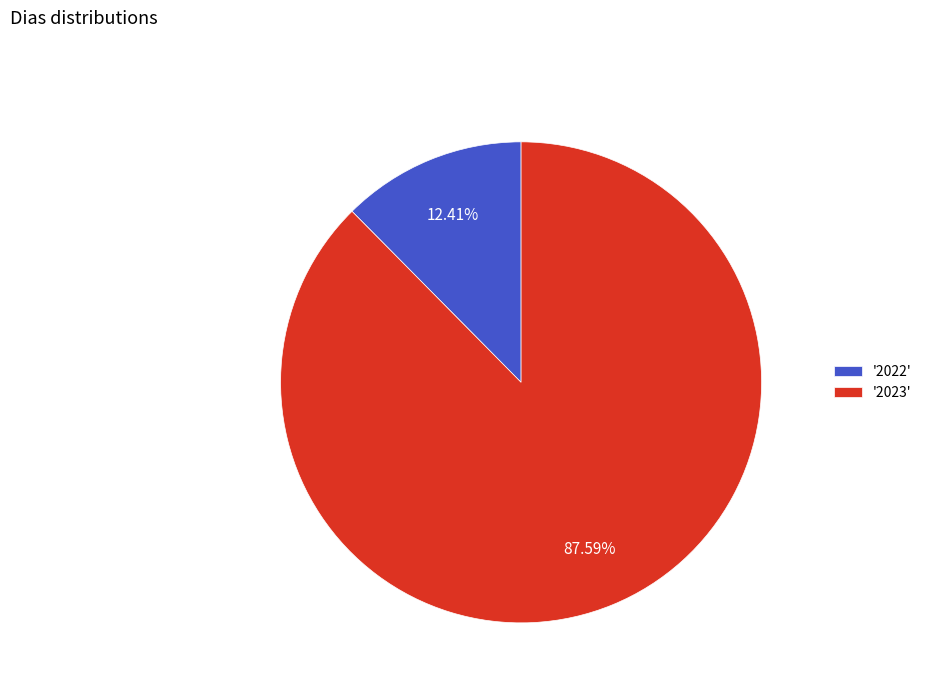

Does '2023' represent more than half of the total?

Yes